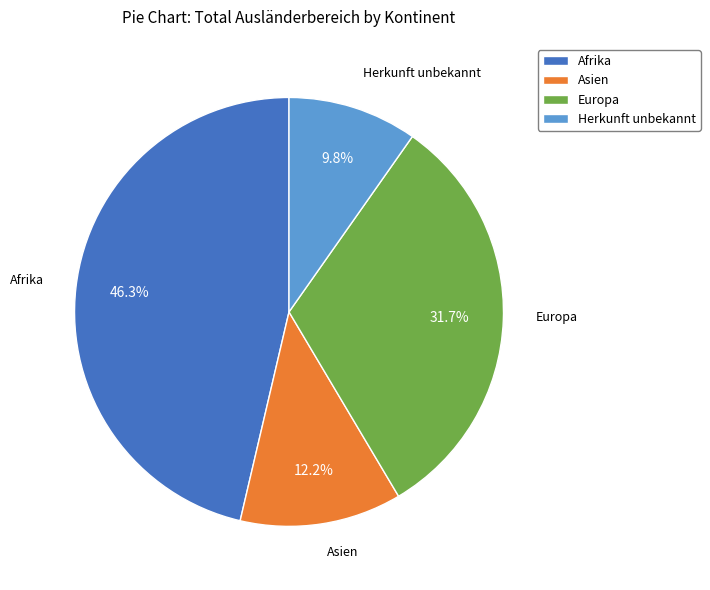

What portion of the pie excludes Herkunft unbekannt?

90.2%